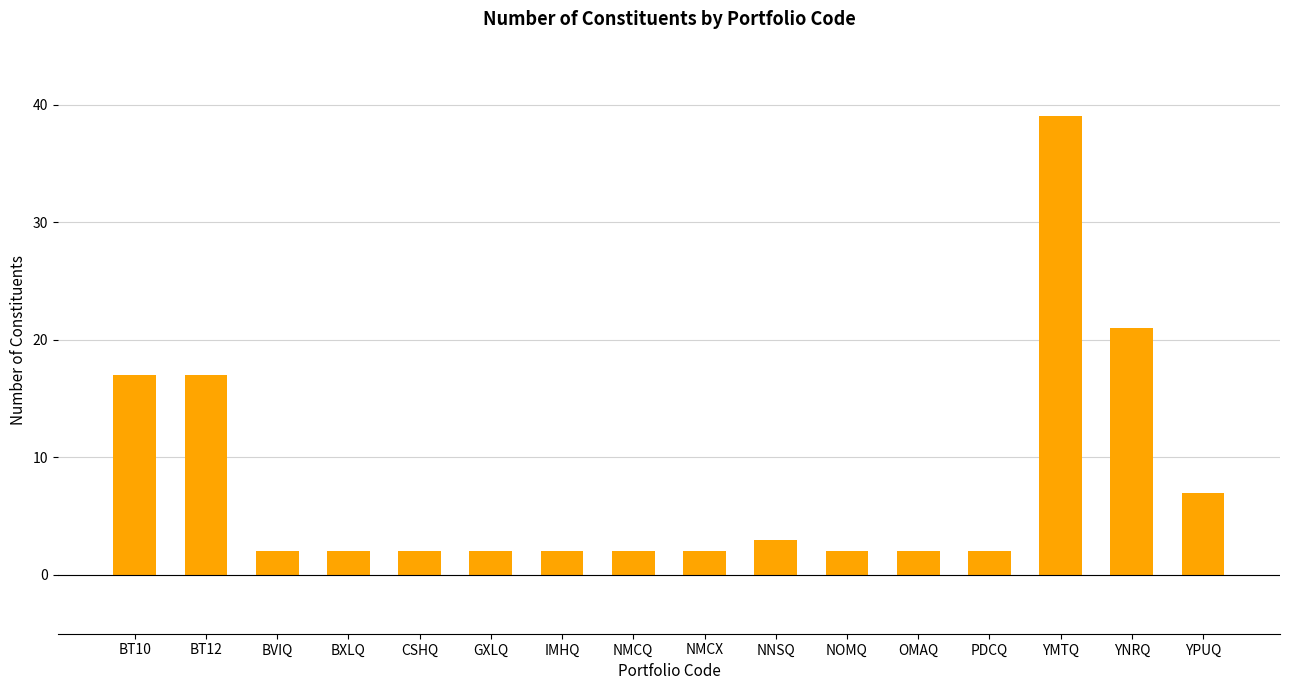

What is the approximate value at PDCQ?

2